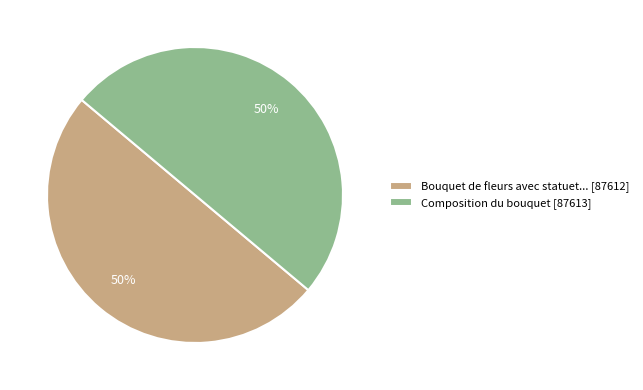

True or false: Bouquet de fleurs avec statuet... [87612] accounts for 43% of the total.

False